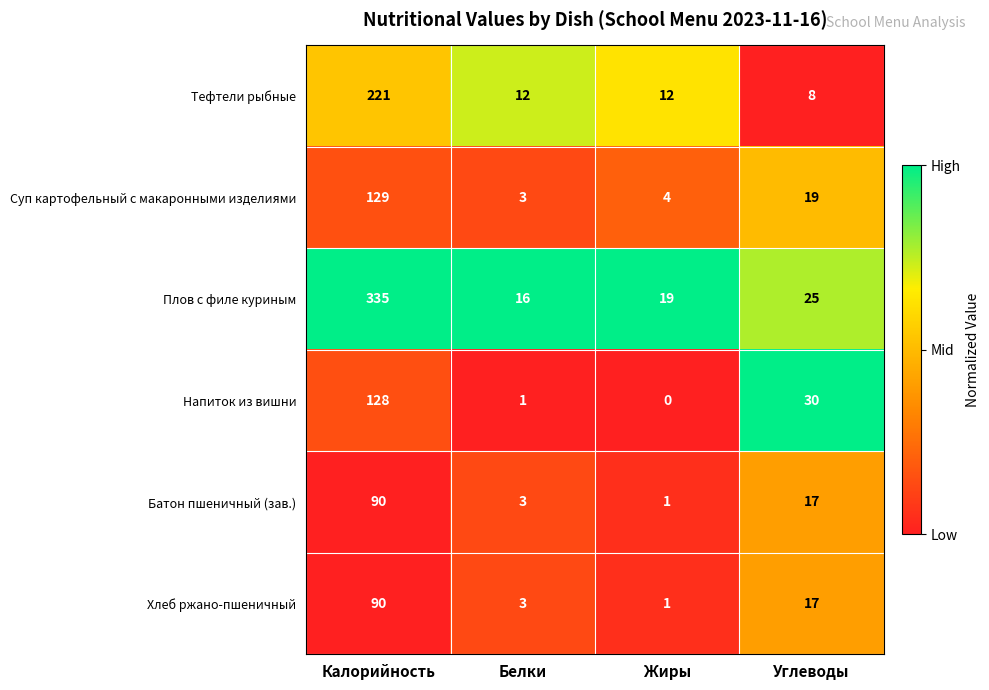

At how many categories does at least one series exceed 0?

4